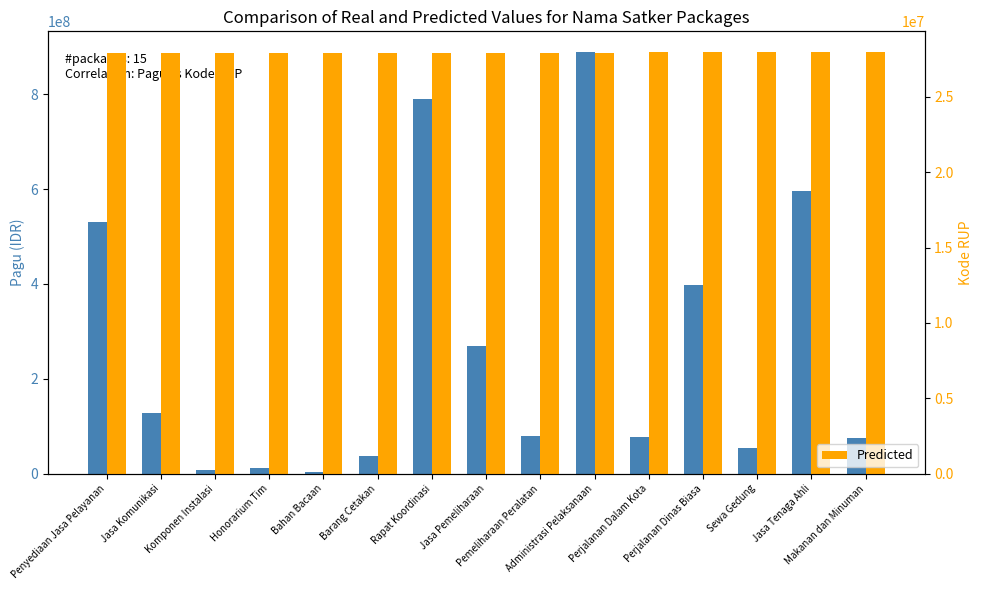

Reading left to right, transcribe all the data shown in this chart.

Real Values: Penyediaan Jasa Pelayanan=529578100	Jasa Komunikasi=128300000	Komponen Instalasi=8214400	Honorarium Tim=12645000	Bahan Bacaan=3960000	Barang Cetakan=37360000	Rapat Koordinasi=790763000	Jasa Pemeliharaan=269495000	Pemeliharaan Peralatan=79185000	Administrasi Pelaksanaan=888158200	Perjalanan Dalam Kota=78000000	Perjalanan Dinas Biasa=397777000	Sewa Gedung=54000000	Jasa Tenaga Ahli=594900000	Makanan dan Minuman=75960000
Predicted: Penyediaan Jasa Pelayanan=27908024	Jasa Komunikasi=27908599	Komponen Instalasi=27909313	Honorarium Tim=27911440	Bahan Bacaan=27912264	Barang Cetakan=27912823	Rapat Koordinasi=27913435	Jasa Pemeliharaan=27930272	Pemeliharaan Peralatan=27930353	Administrasi Pelaksanaan=27931040	Perjalanan Dalam Kota=27954902	Perjalanan Dinas Biasa=27954951	Sewa Gedung=27954961	Jasa Tenaga Ahli=27954981	Makanan dan Minuman=27955004